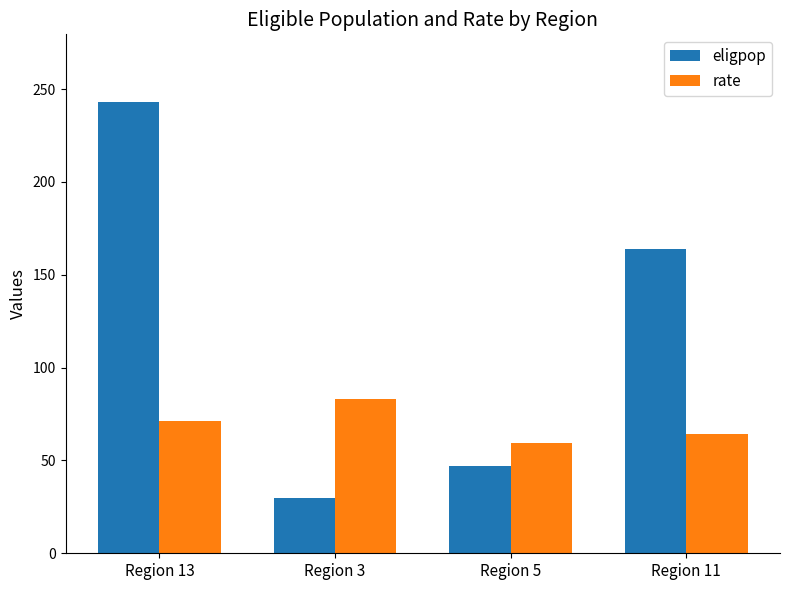

How many bars are there in total?

8